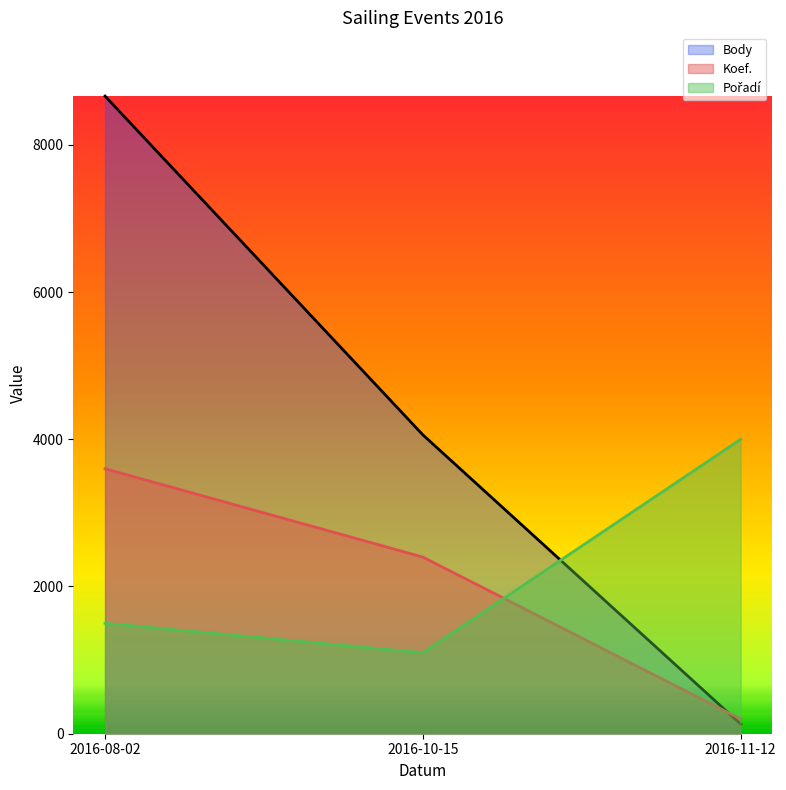

Where does the Pořadí series first go above 1500?

2016-11-12